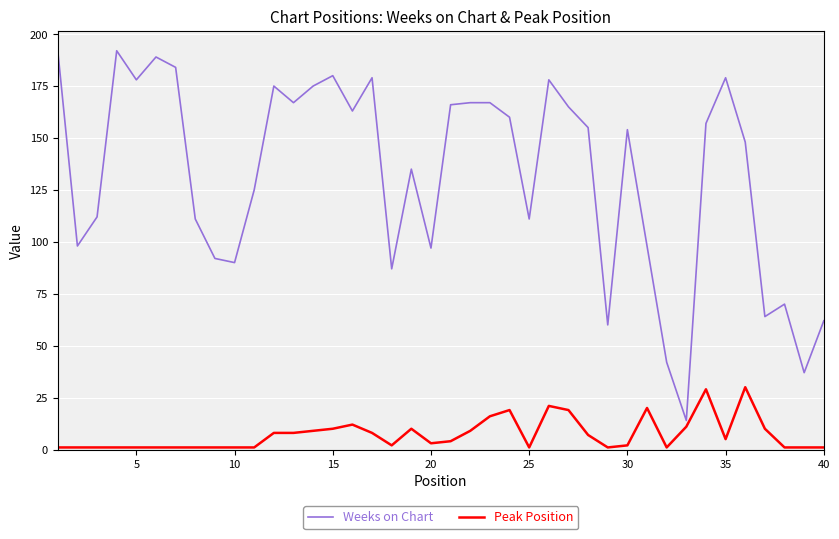

Which series has the widest spread of values?

Weeks on Chart